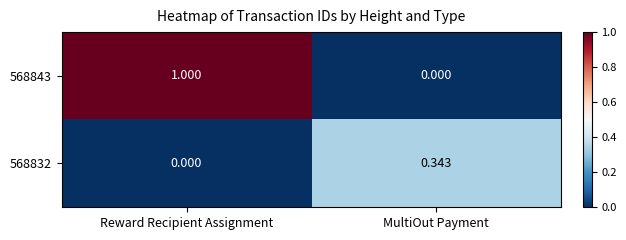

At which label is 568843 closest to 0?

MultiOut Payment